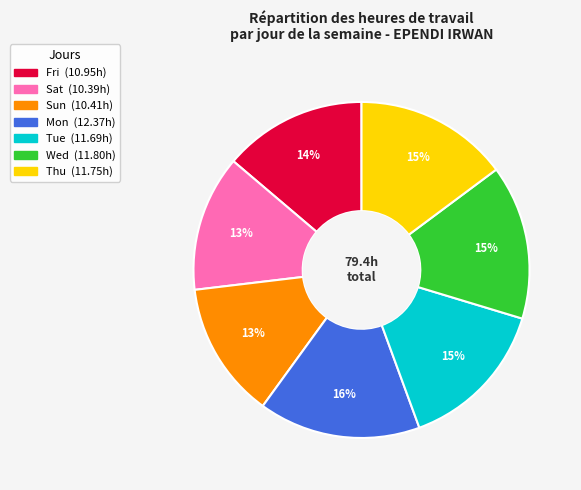

Does any single category account for the majority?

No